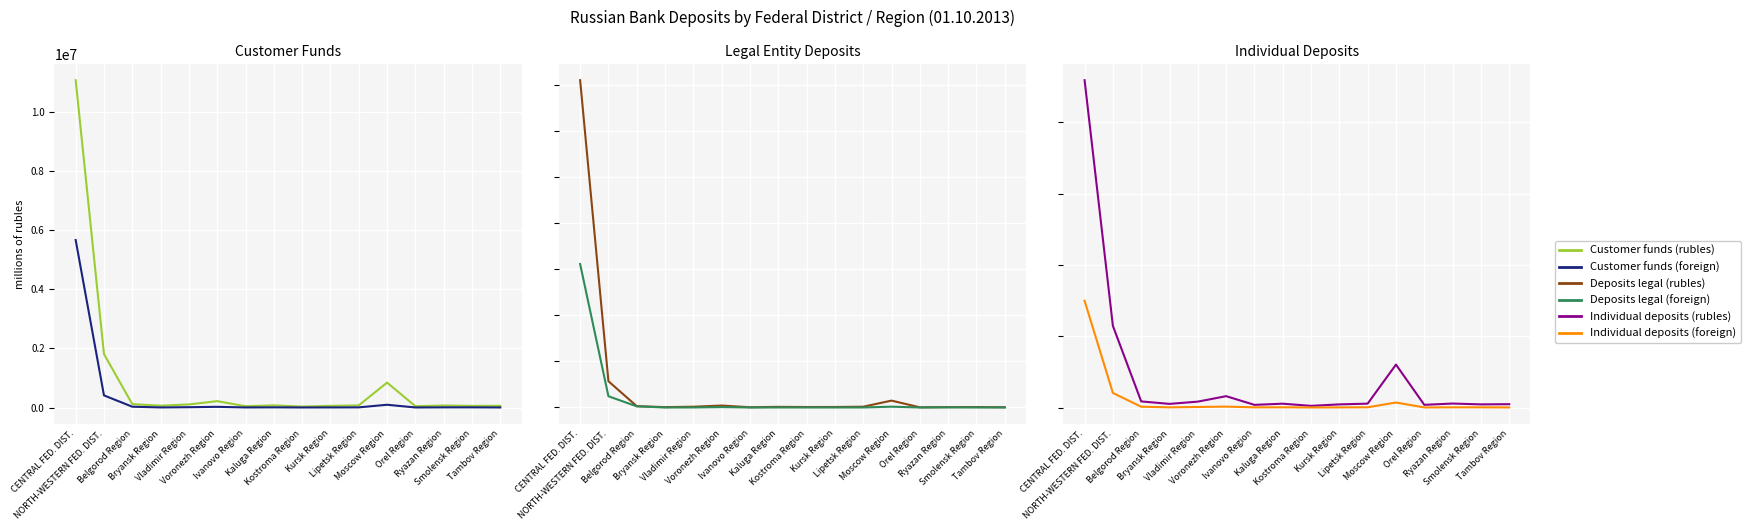

What is the sum of the Individual deposits (foreign) values at Vladimir Region and Kaluga Region?

12073